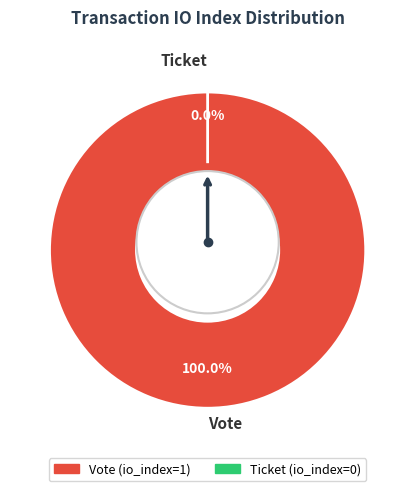

To the nearest percent, what is the combined percentage of Ticket and Vote?

100%